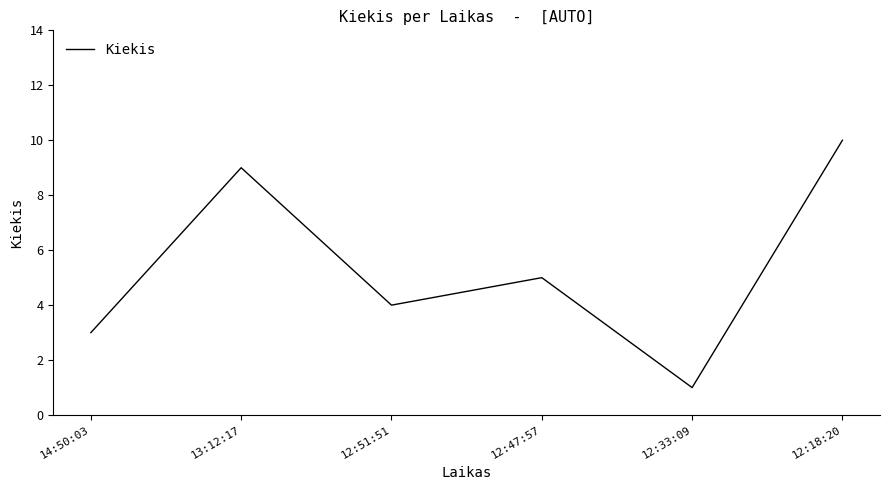

True or false: the data has more than 0 interior local peaks.

True